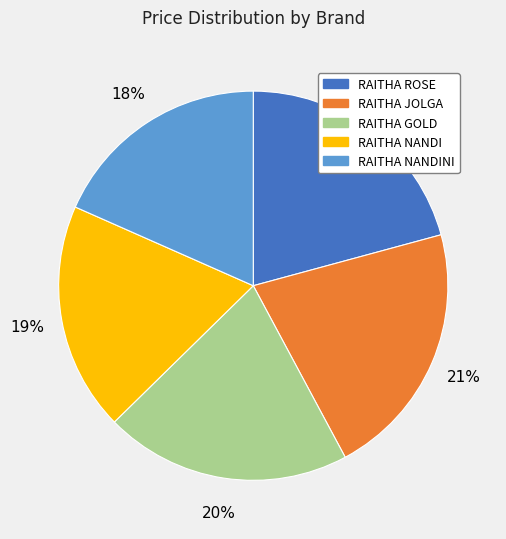

Does any single category account for the majority?

No